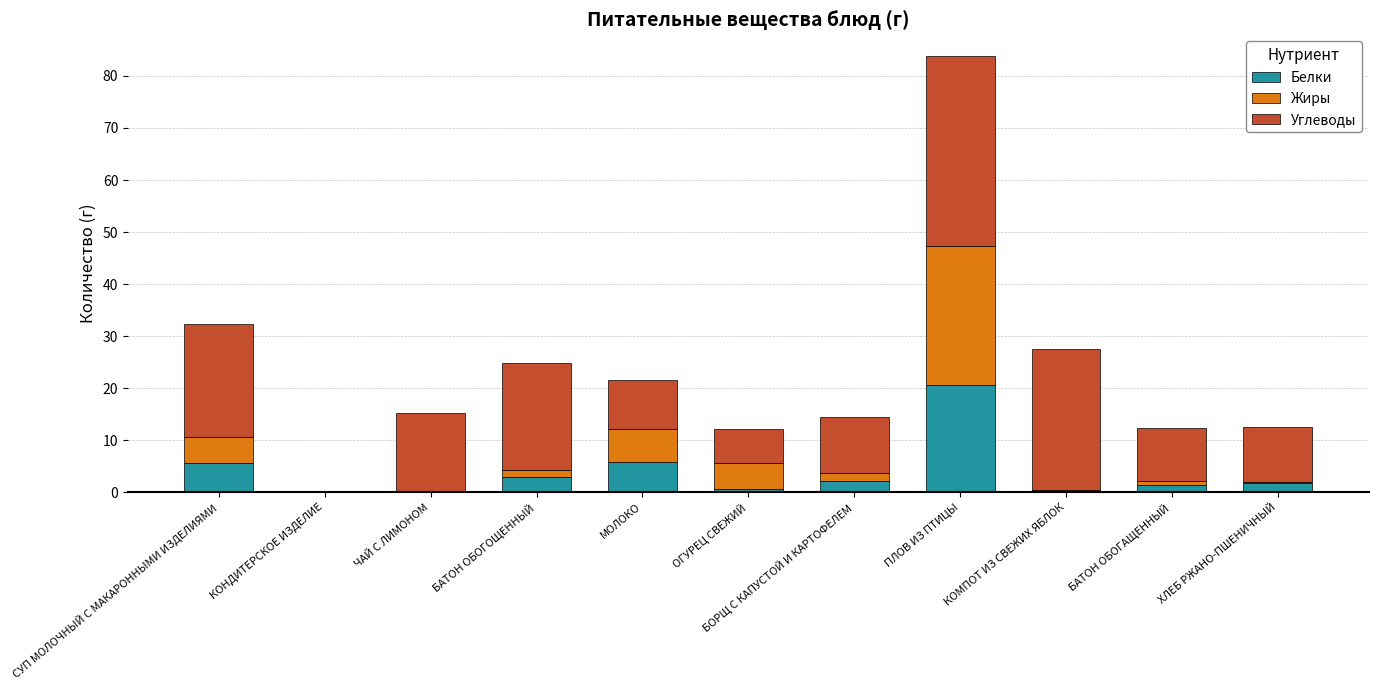

At which label does Белки reach its peak?

ПЛОВ ИЗ ПТИЦЫ